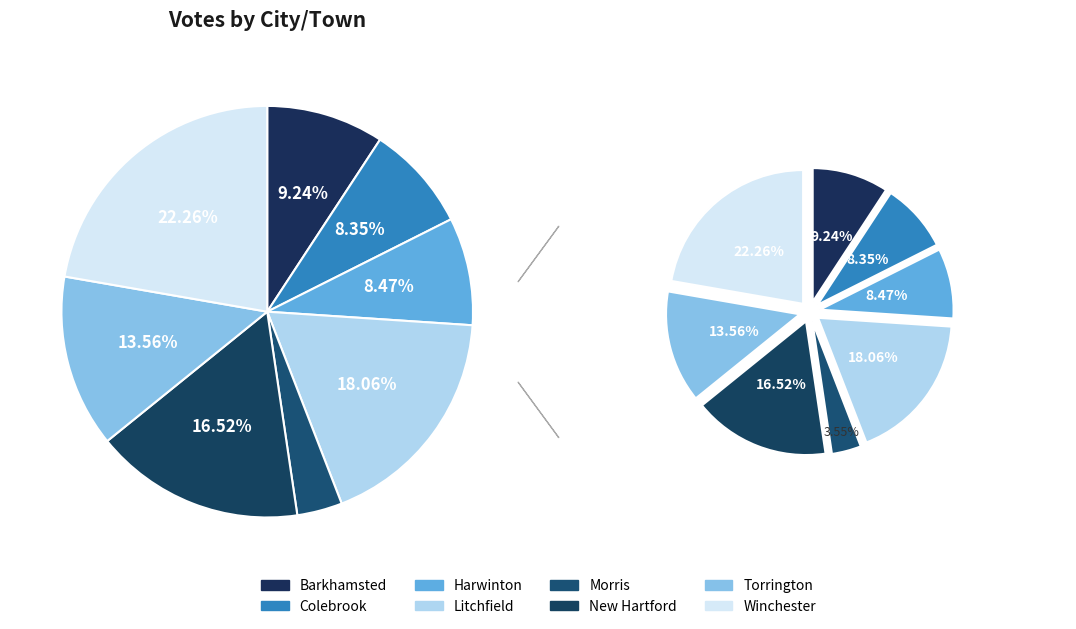

What is the largest slice in the pie chart?

Winchester